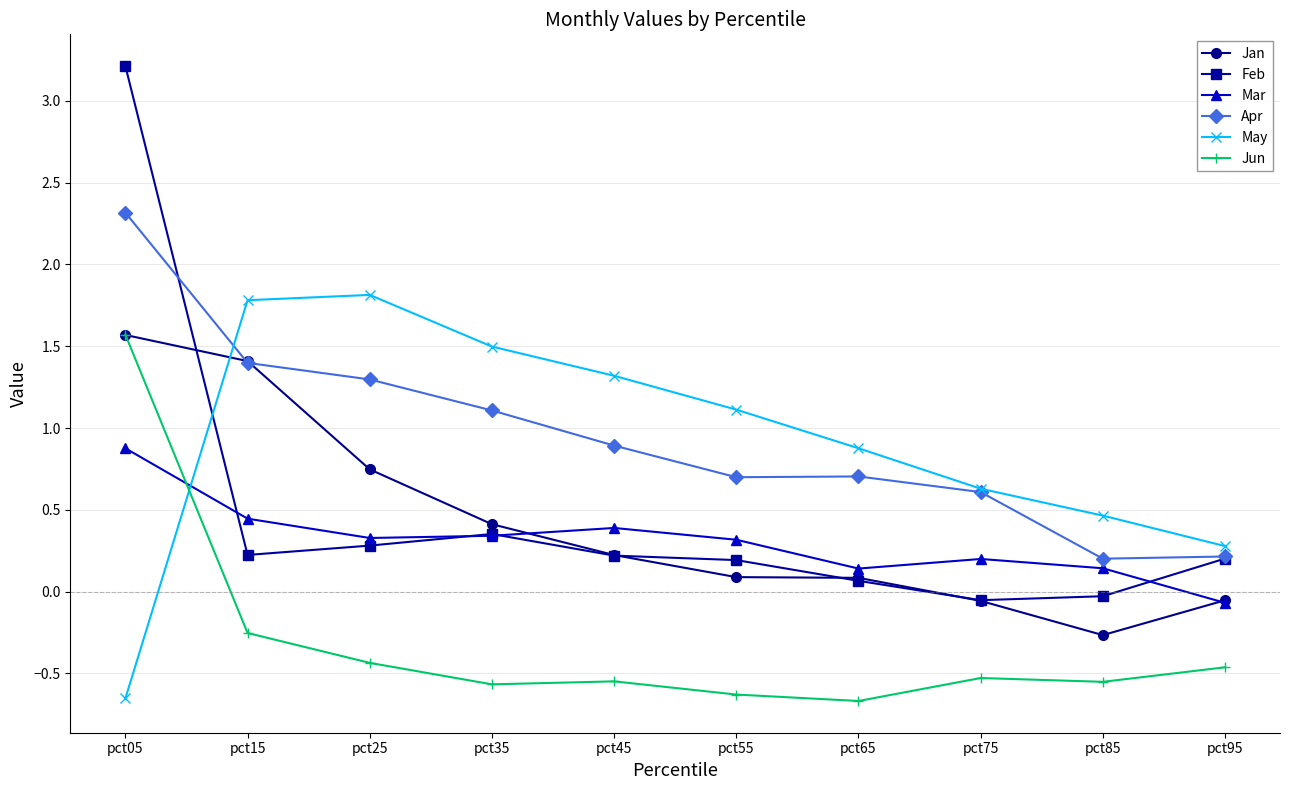

What is the lowest value of the Apr series?

0.2